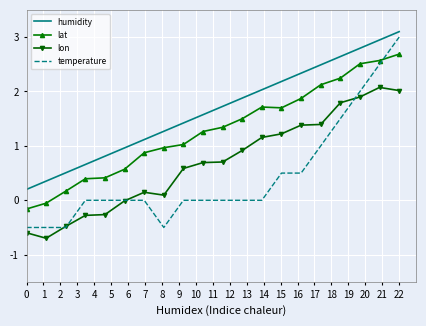

Which series has the largest total across all categories?

humidity